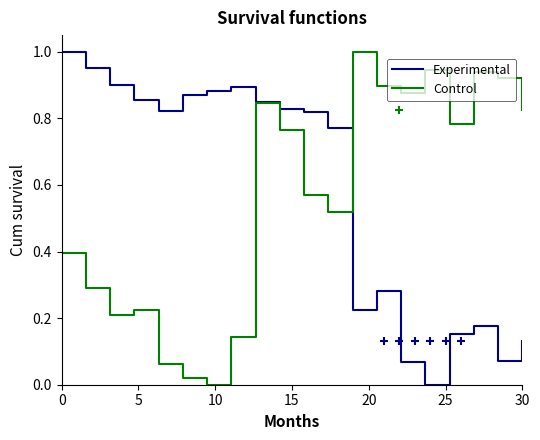

Does the chart display data point markers on the line(s)?

No